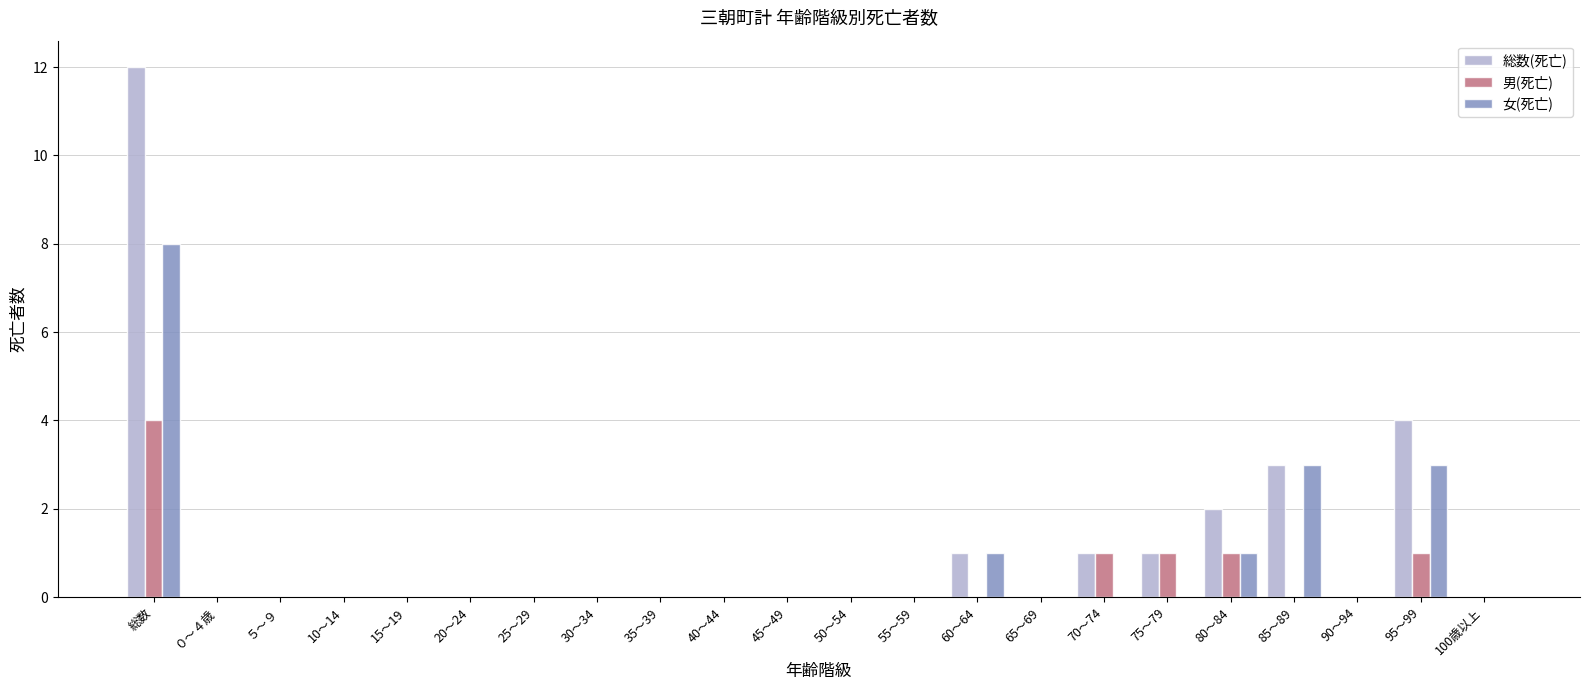

Is the value of 総数(死亡) at 70～74 greater than the value of 女(死亡) at ０～４歳?

Yes